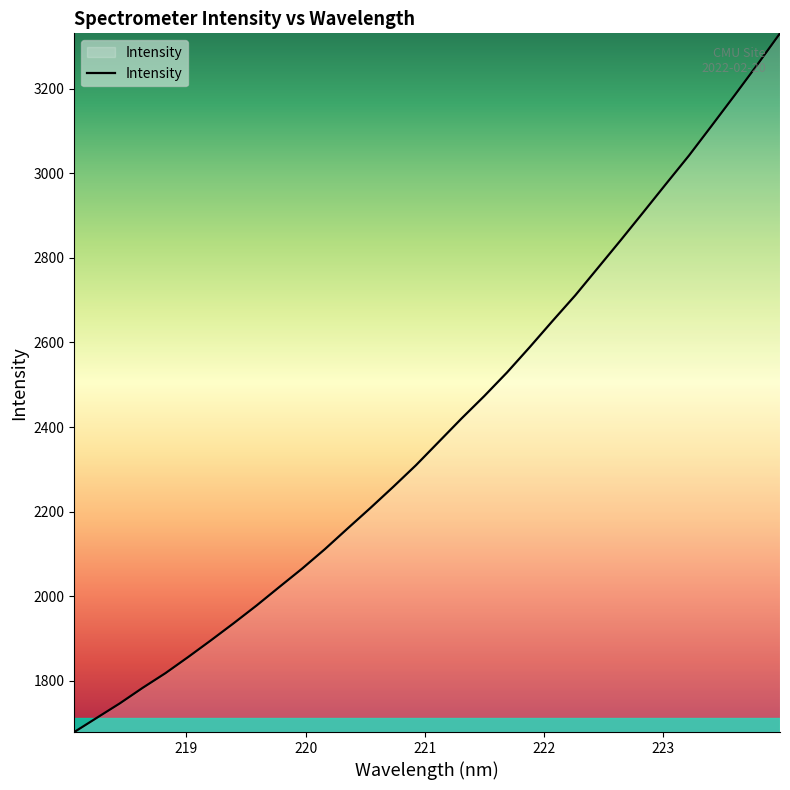

What is the maximum value shown in the chart?

3330.5